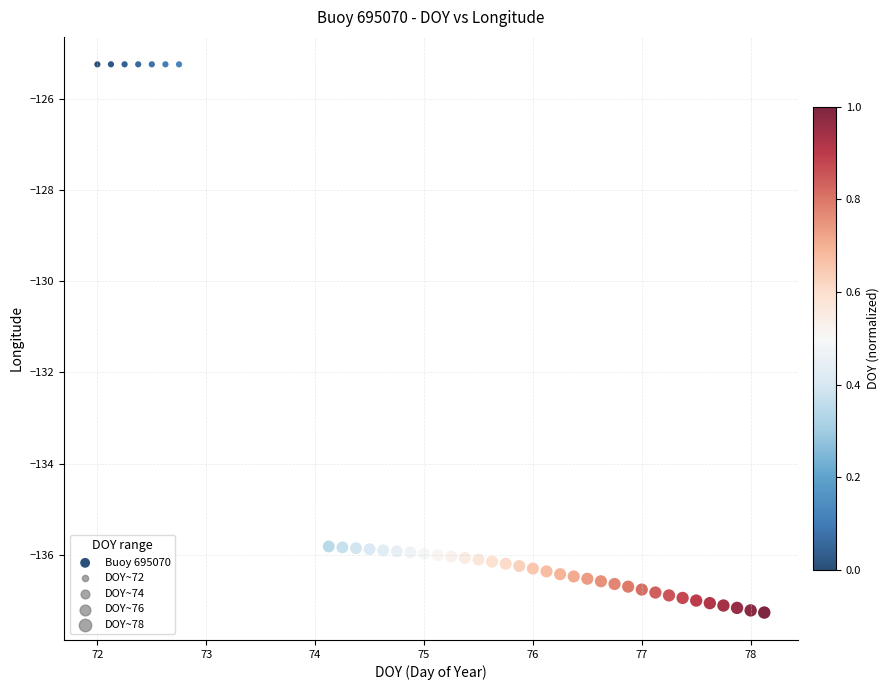

What is the range of Y values (max minus min)?

12.0